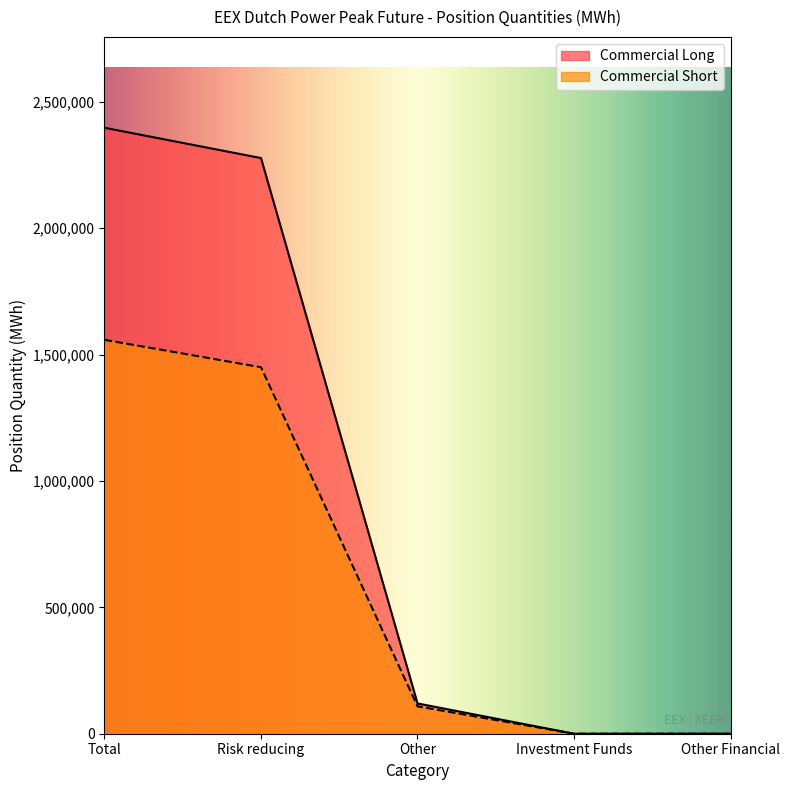

What is the total value across all series at Risk reducing?

3728136